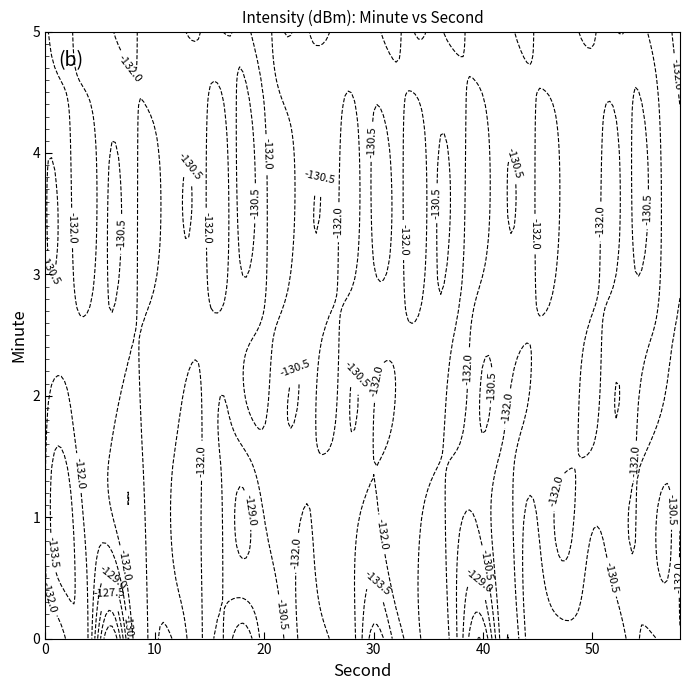

What is the difference between the highest and lowest values at 18?

4.6